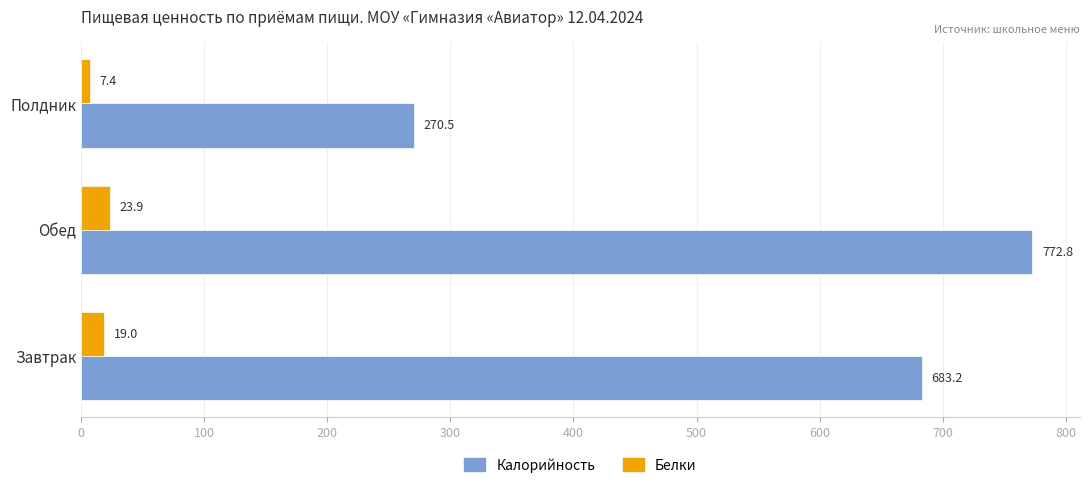

Which series has the largest range (max minus min)?

Калорийность